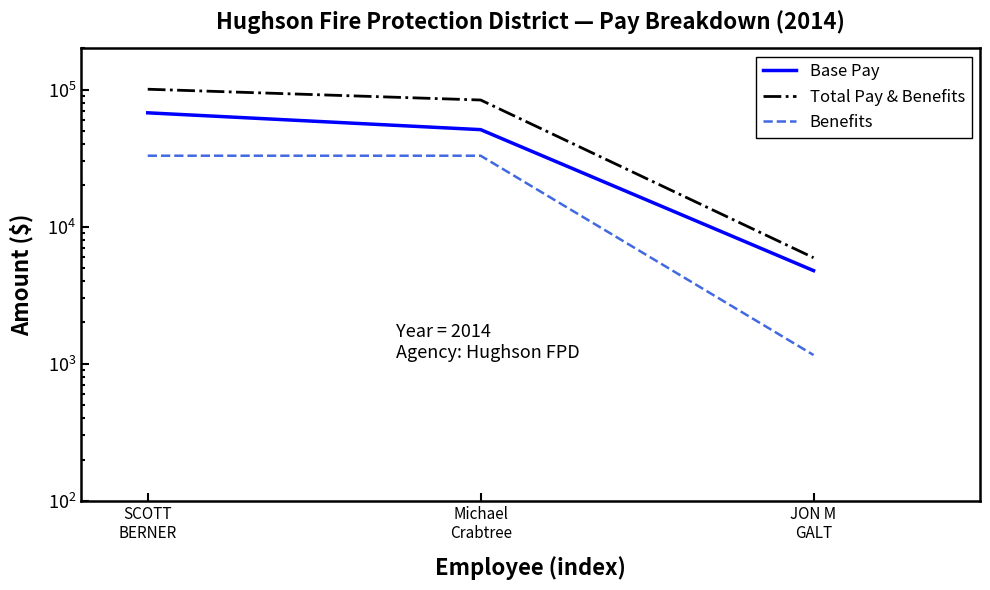

What is the minimum value shown in the chart?

1157